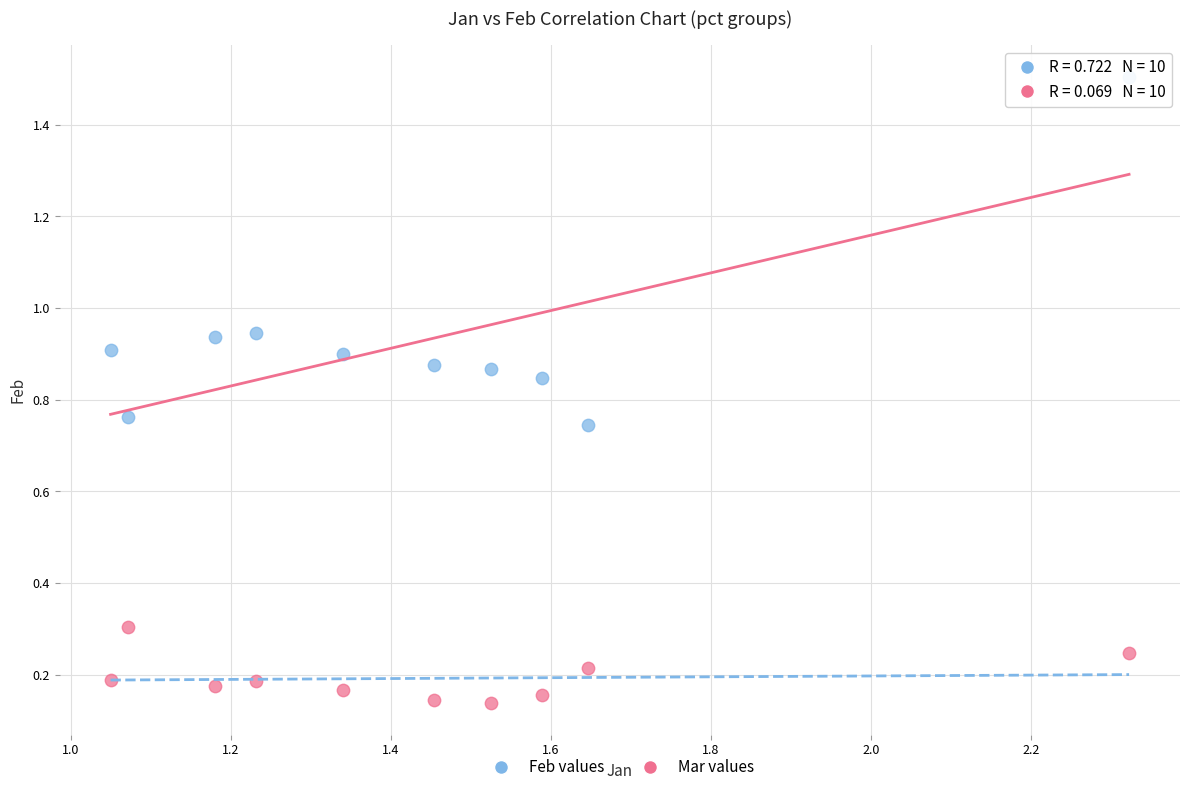

Across all data points, what is the range of X values (max minus min)?

1.3